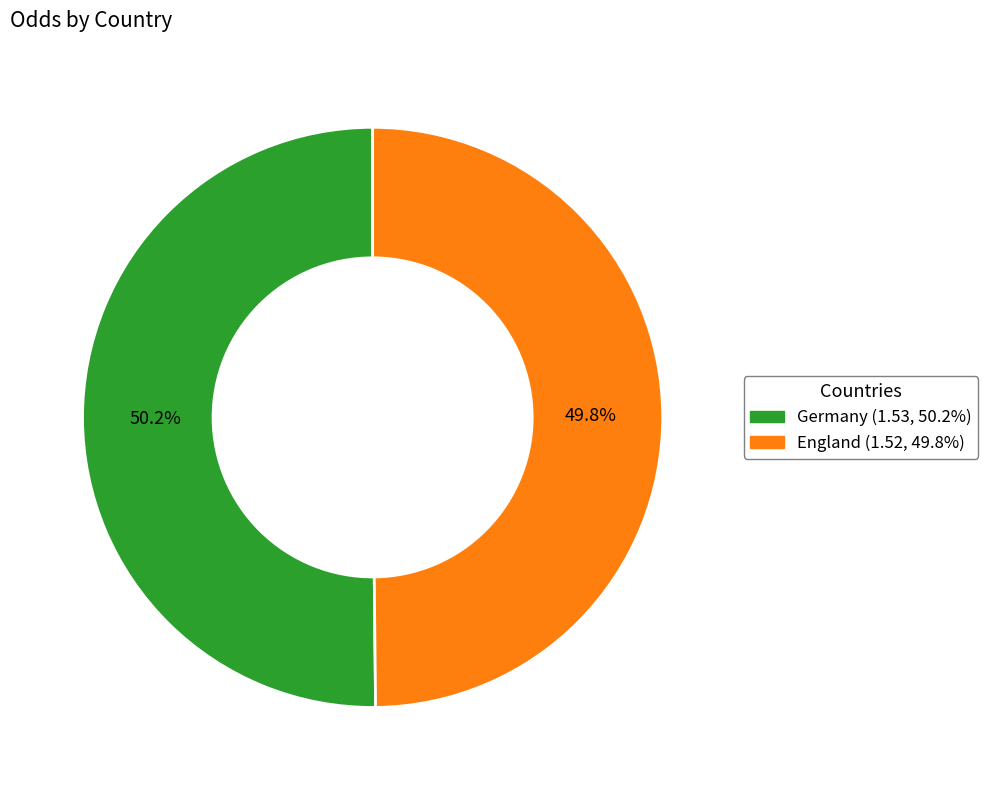

How many segments does this pie chart have?

2